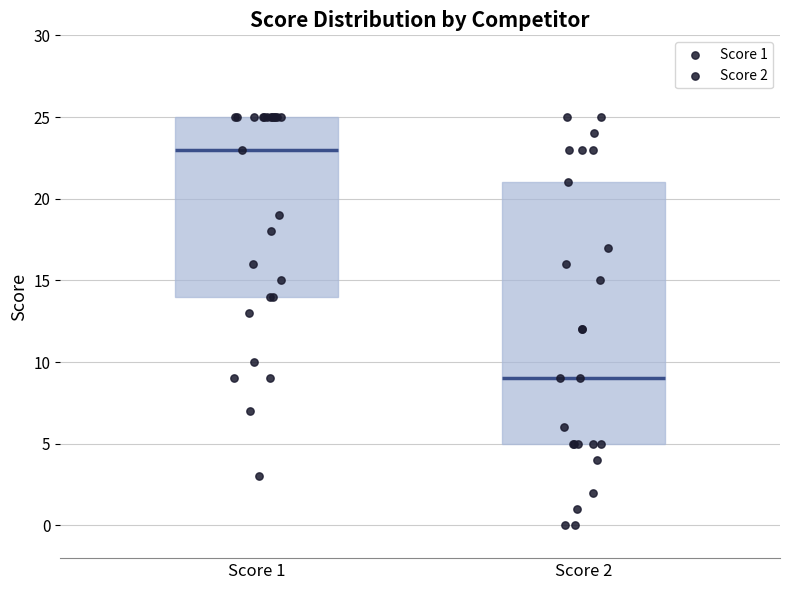

Reading left to right, read every box against the y-axis: the position of its median line, the range the box covers, and the ends of its whiskers. The values are not printed on the chart, so give them approximately, as read against the axis.

Score 1: median 23, box 14 to 25, whiskers 3 to 25
Score 2: median 9, box 5 to 21, whiskers 0 to 25